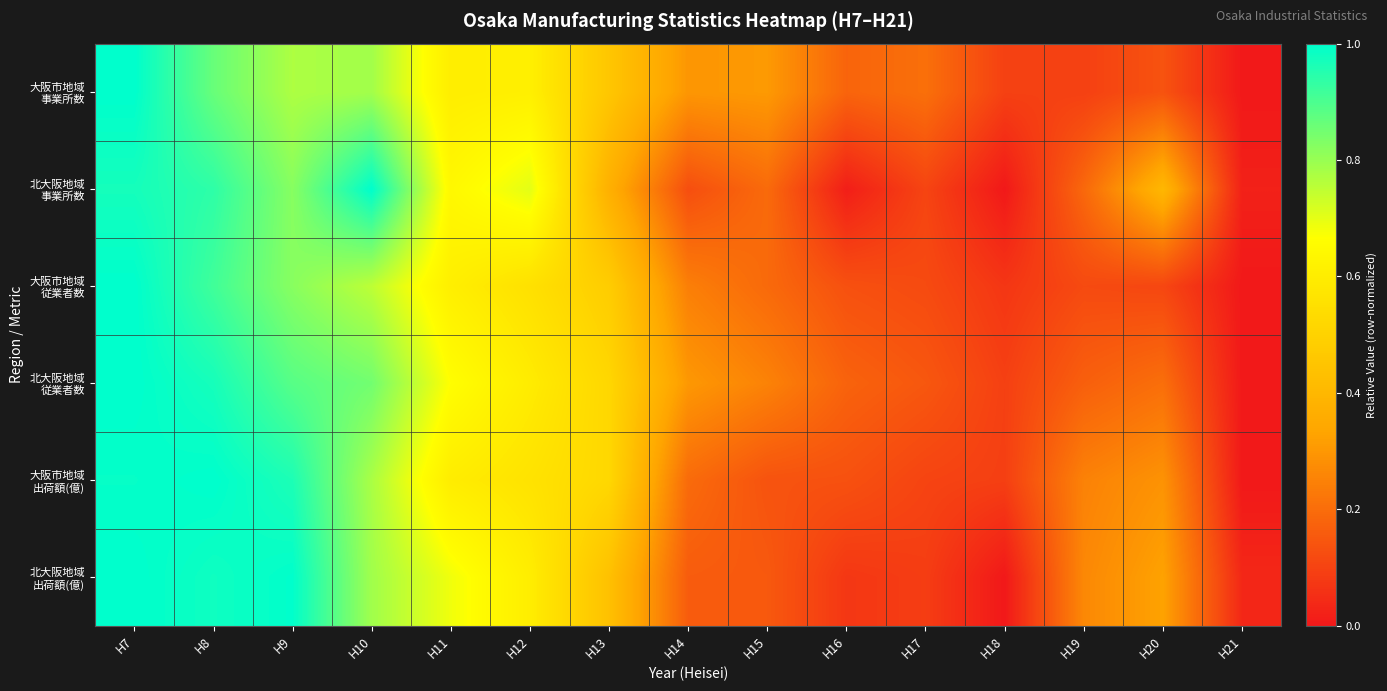

At H19, list the series in order from largest to smallest.

北大阪地域 出荷額(億), 大阪市地域 出荷額(億), 北大阪地域 事業所数, 北大阪地域 従業者数, 大阪市地域 従業者数, 大阪市地域 事業所数